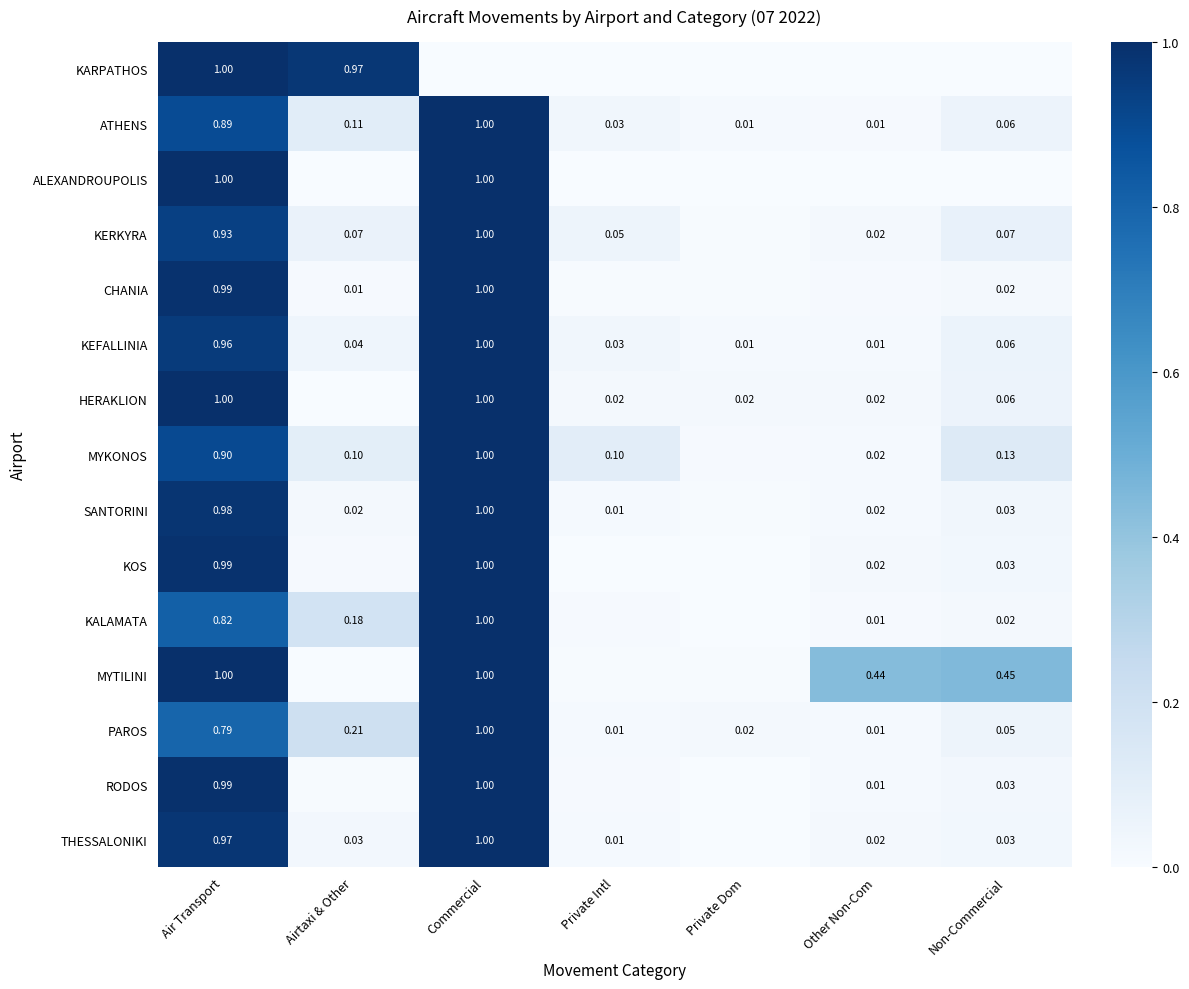

Is the value of PAROS at Airtaxi & Other greater than the value of KEFALLINIA at Air Transport?

No